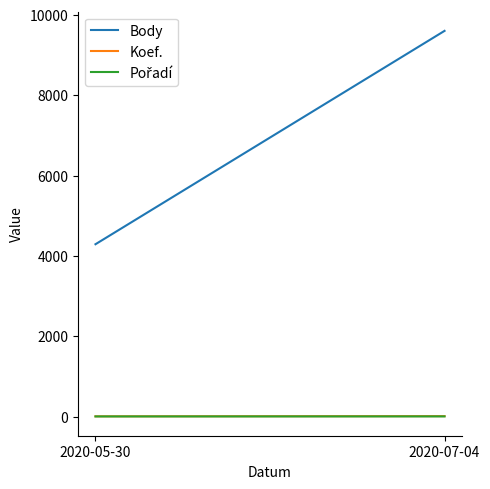

What is the difference between the Koef. values at 2020-07-04 and 2020-05-30?

5